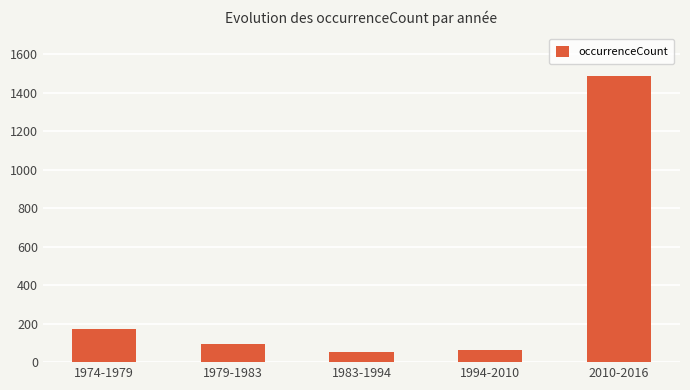

What is the value of the 3rd bar from the left?

55